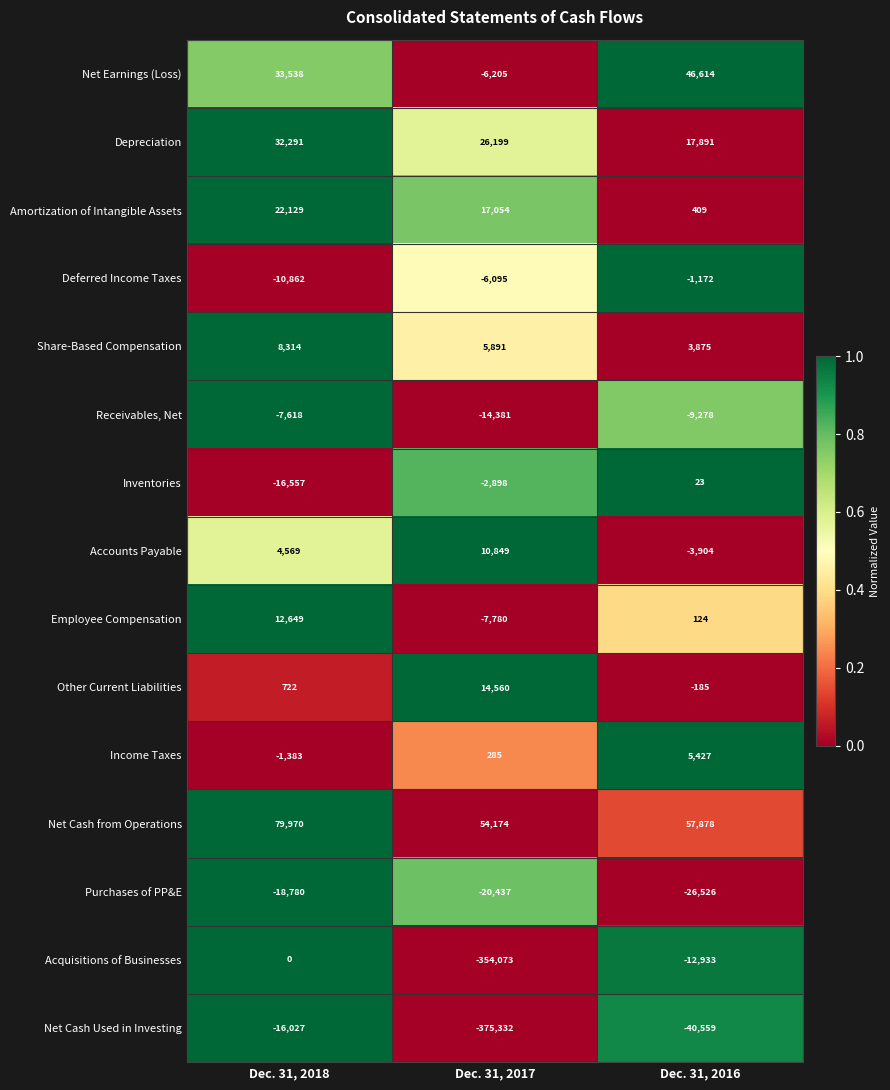

Count the number of data series in this chart.

15